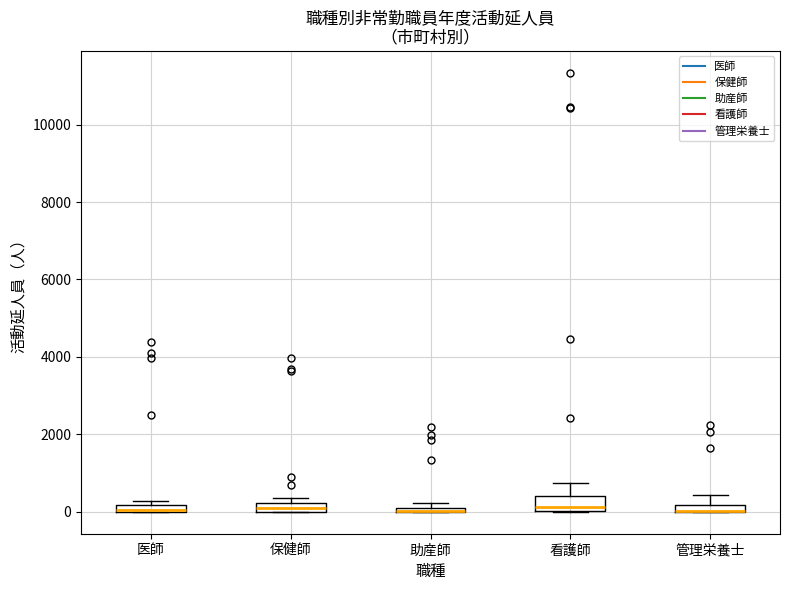

Where is the lower edge of the box for 看護師 on the y-axis? The values are not printed on the chart, so give them approximately, as read against the axis.

0